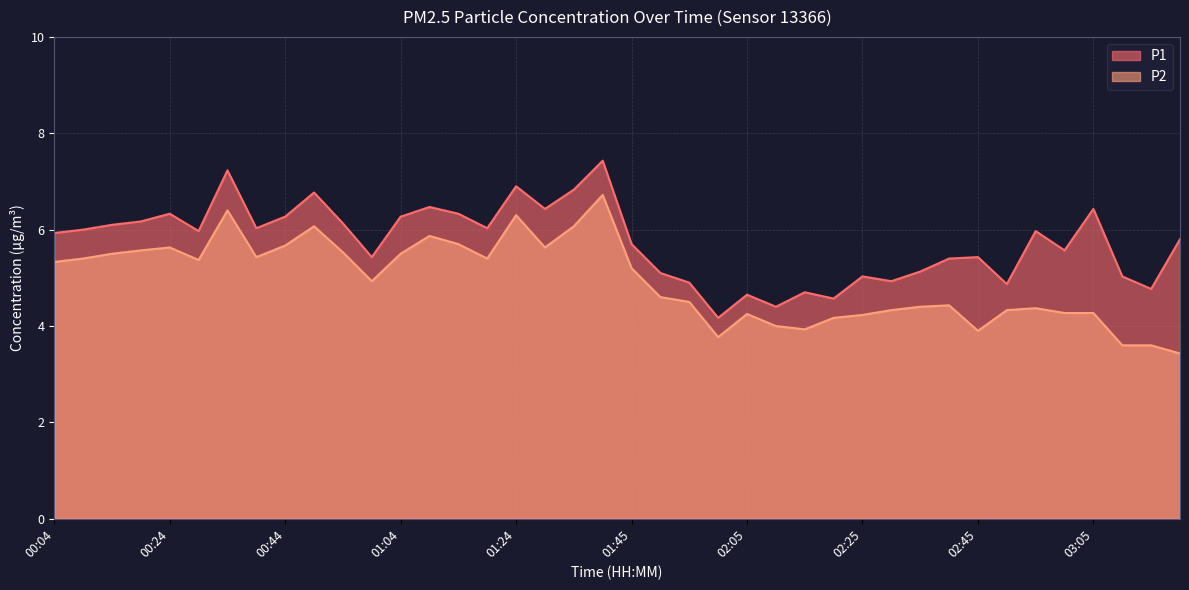

What is the sum of all P2 values?

197.6